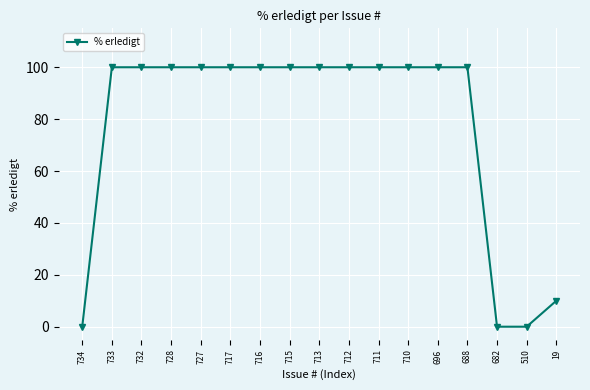

What is the average value?

77